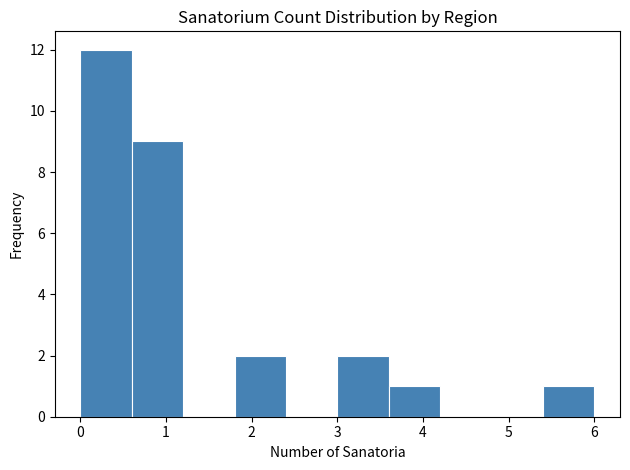

How tall is the bar that spans 3.6 to 4.2 on the x-axis? The values are not printed on the chart, so give them approximately, as read against the axis.

1